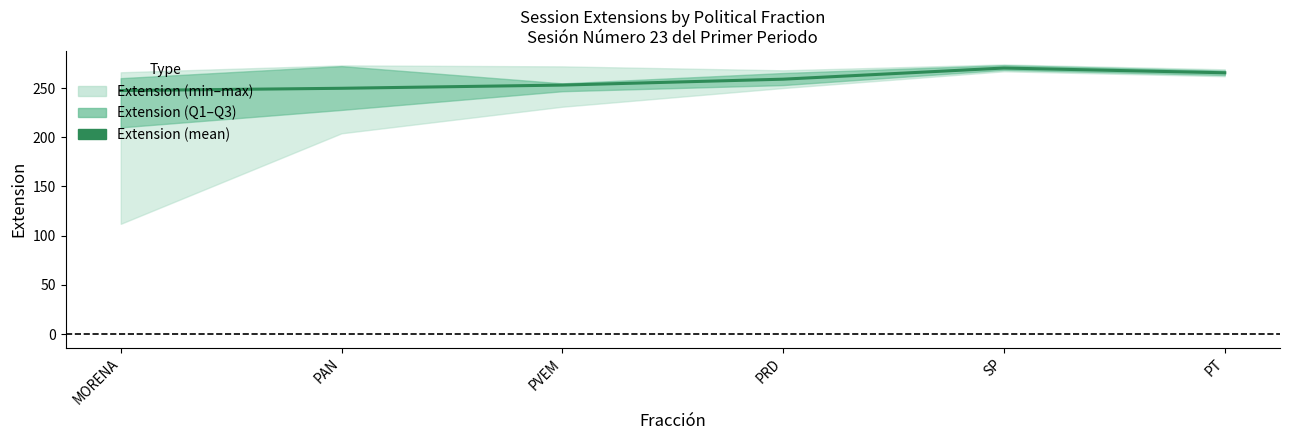

Between MORENA and SP, which is larger?

SP